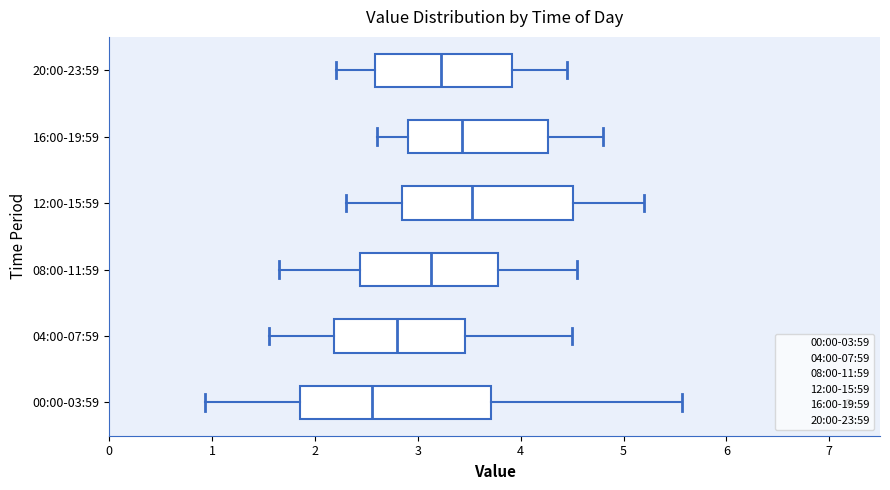

Which box has the furthest to the left median line?

00:00-03:59